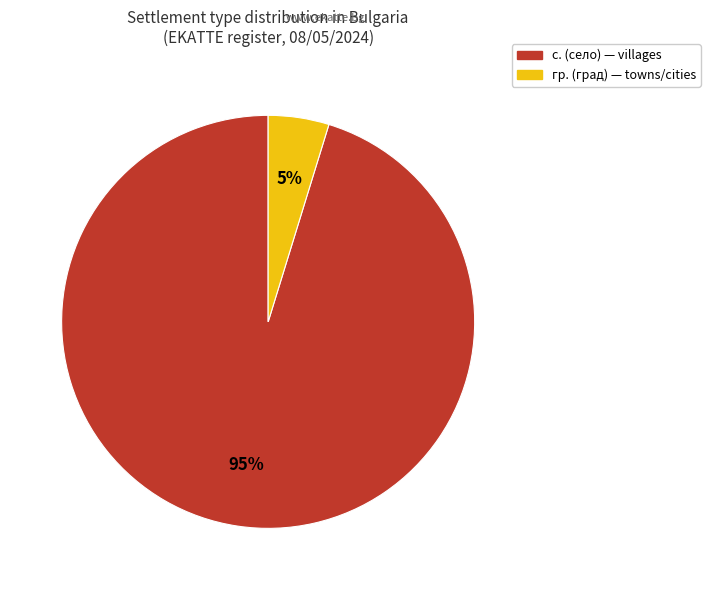

To the nearest percent, what is the average slice percentage?

50%